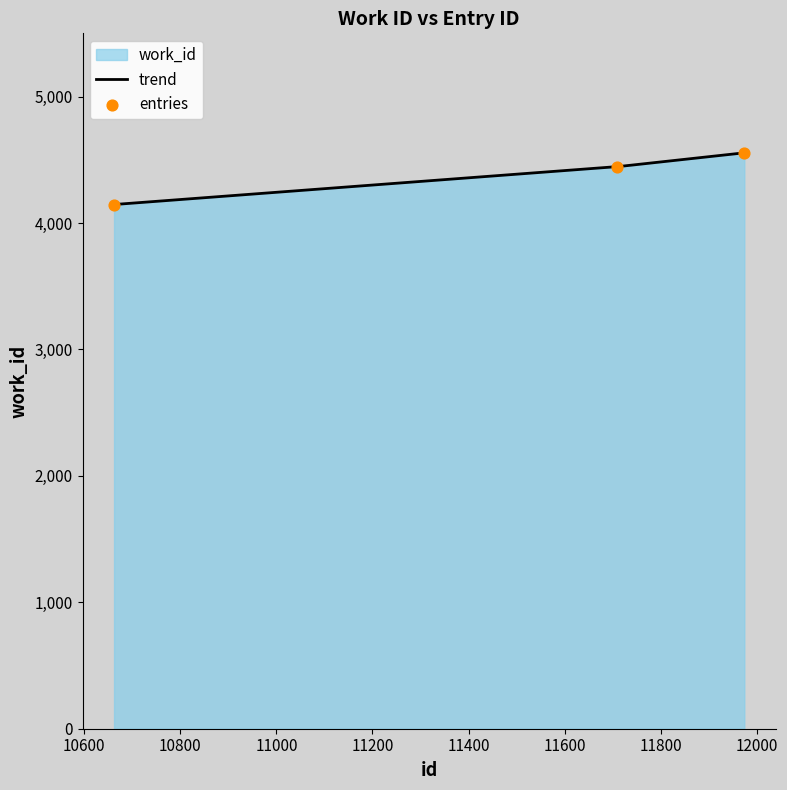

What is the change in value from 11709 to 11974?

+110